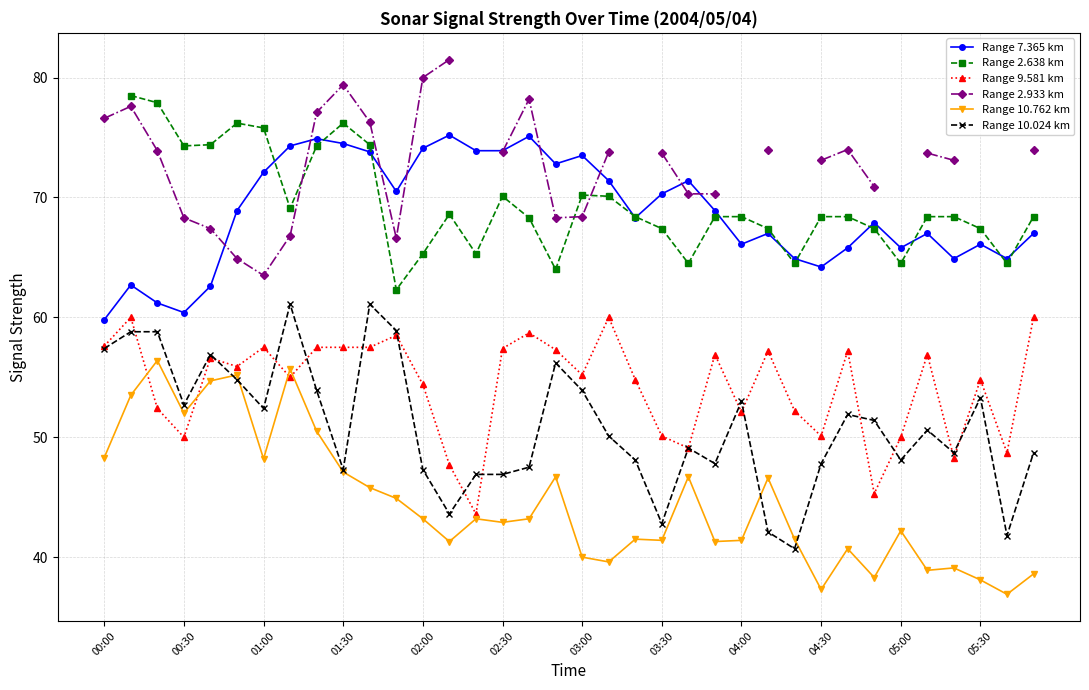

True or false: Range 10.024 km and Range 7.365 km intersect in this chart.

False